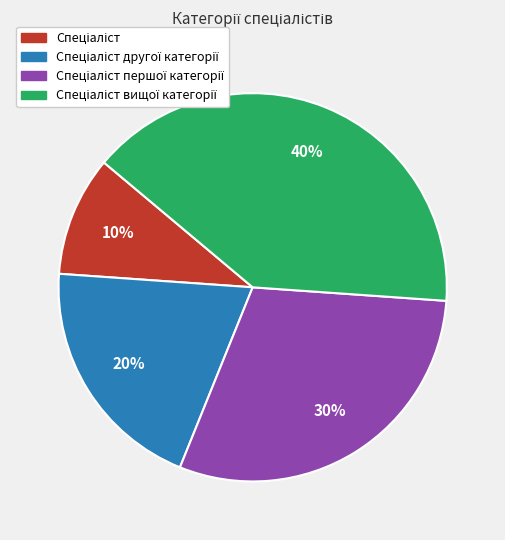

Is there any slice that represents more than half of the pie?

No